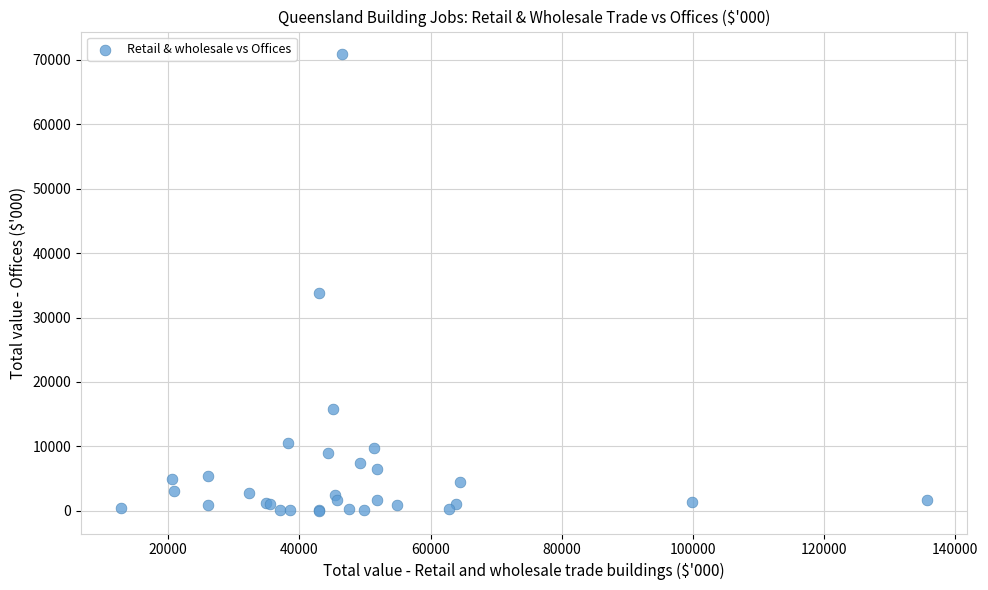

What Y value in the scatter plot is closest to 35431?

33750